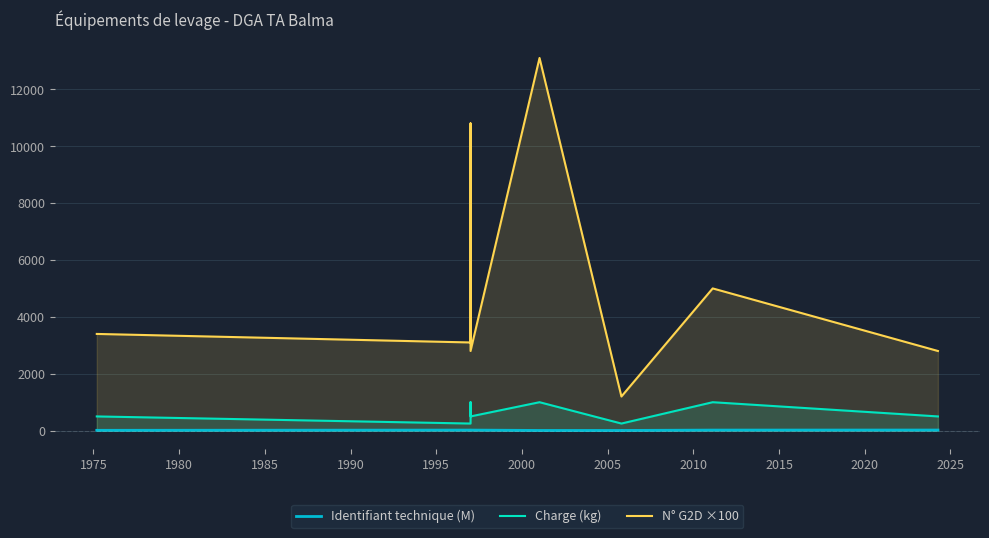

What is the highest value of the Charge (kg) series?

1000.0